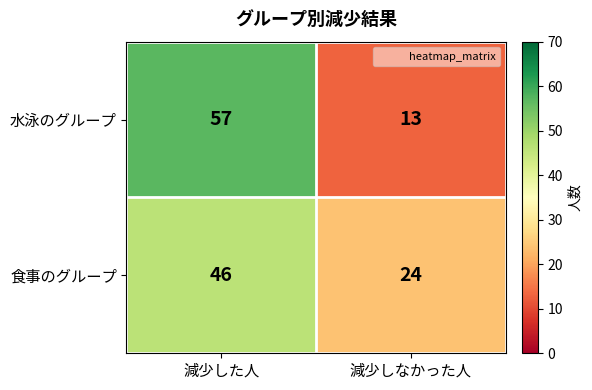

Rank the series at 減少した人 from highest to lowest value.

水泳のグループ, 食事のグループ